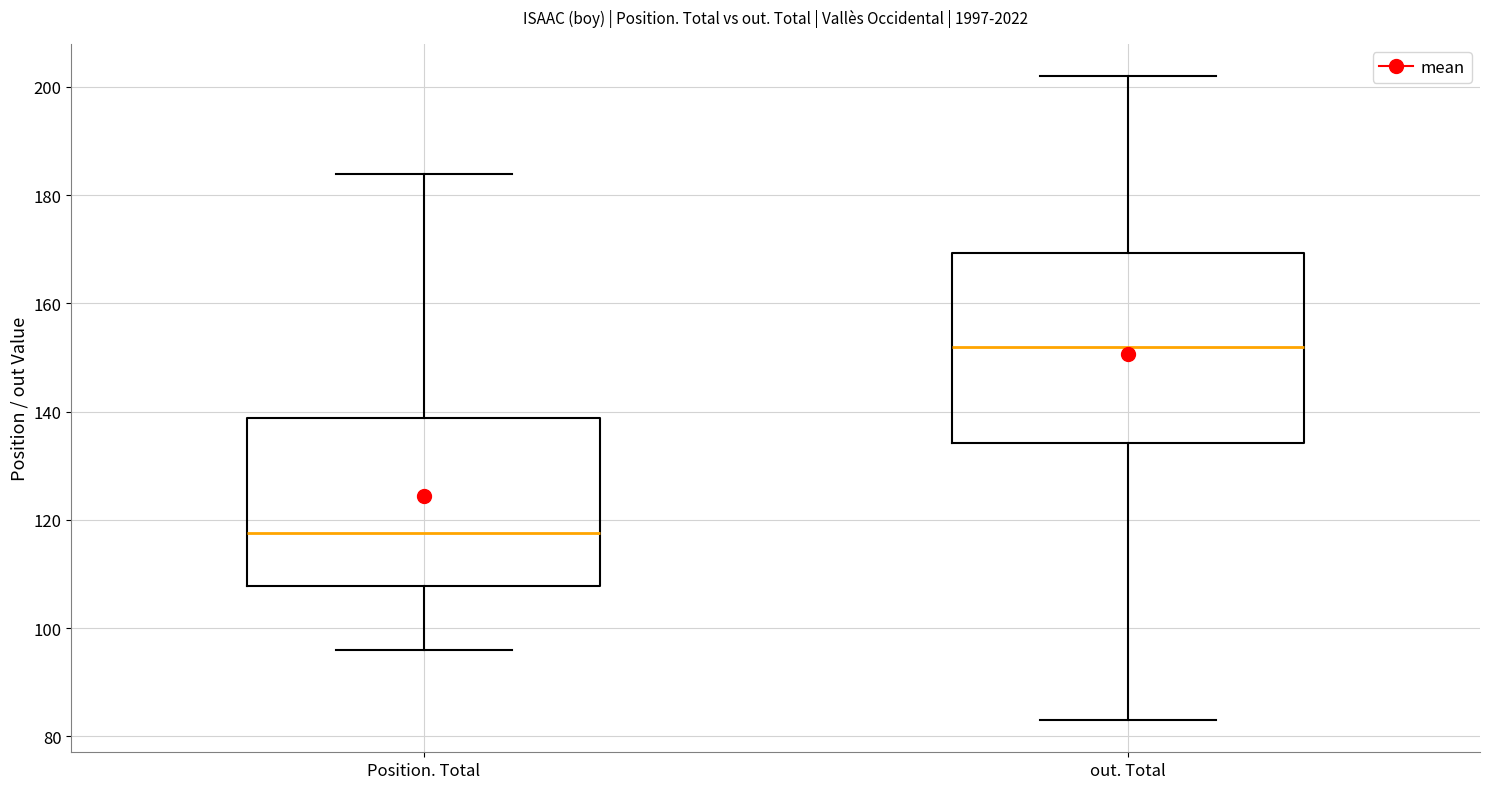

Comparing the boxes themselves (not the whiskers), which one is the tallest?

out. Total